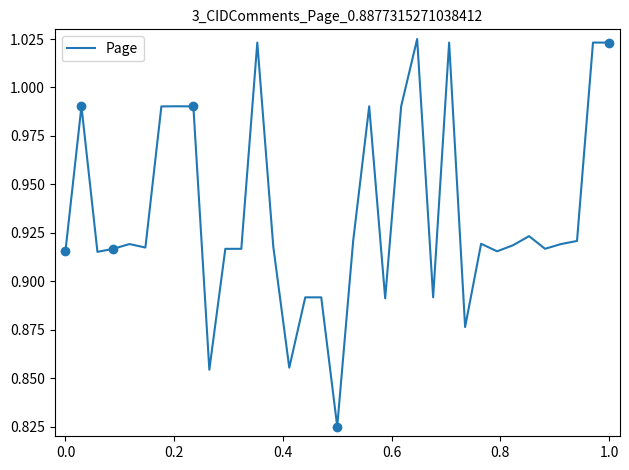

What is the minimum value shown in the chart?

0.8